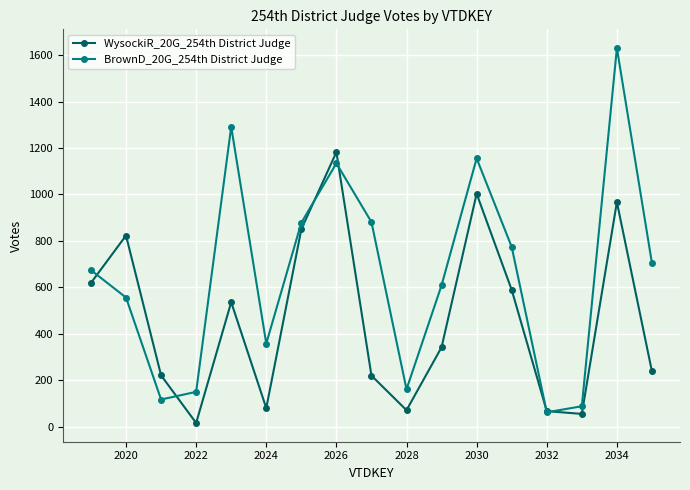

True or false: BrownD_20G_254th District Judge has more than 1 points higher than both neighbors.

True